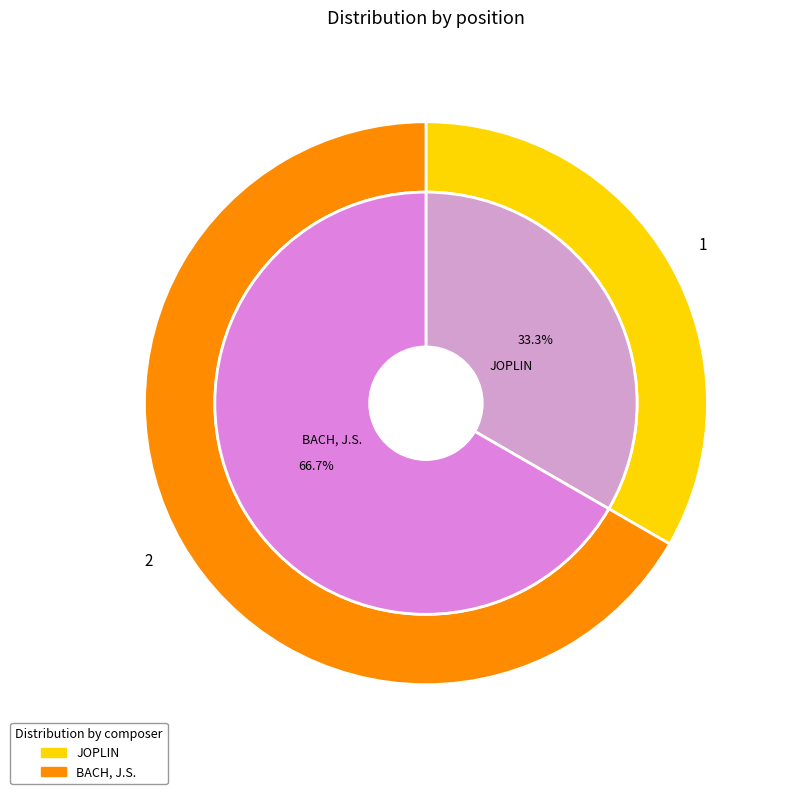

Which has a higher value, BACH, J.S. or JOPLIN?

BACH, J.S.